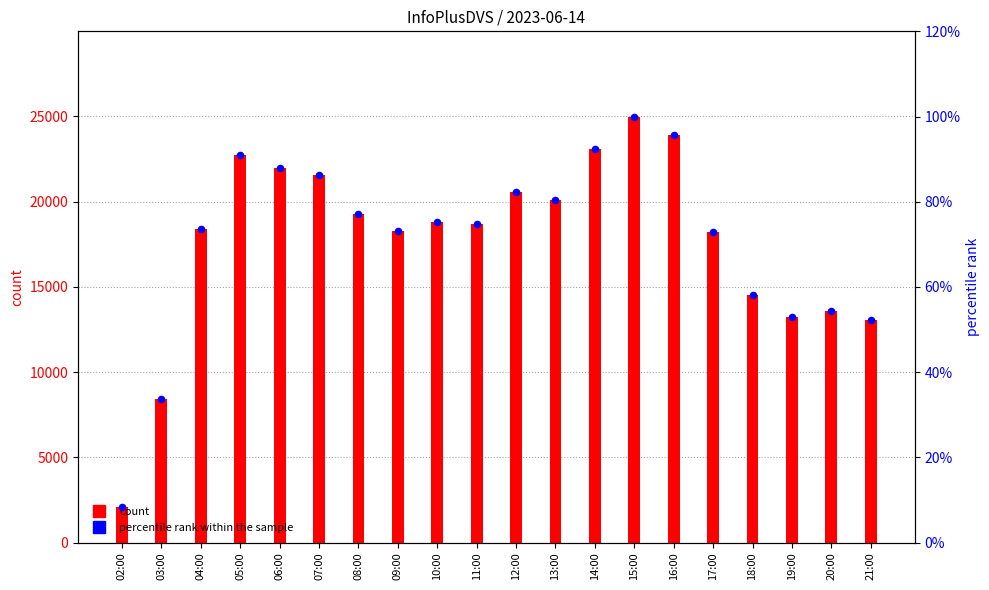

Which series reaches the minimum Y coordinate?

percentile rank within the sample